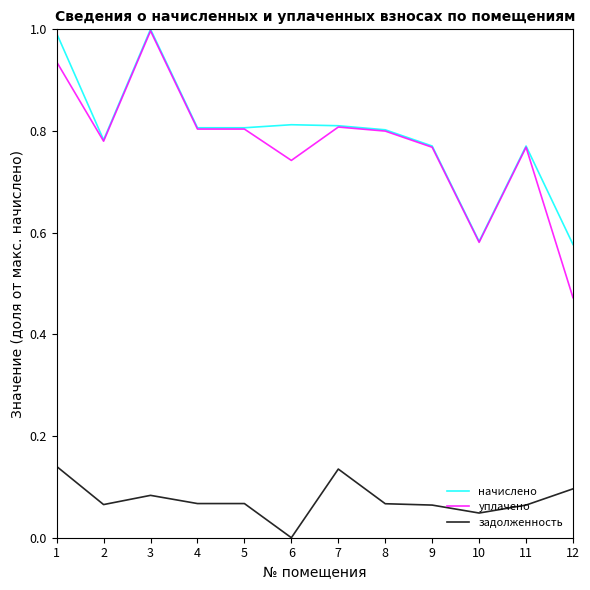

Is it true that уплачено equals 1.2 at 8?

False